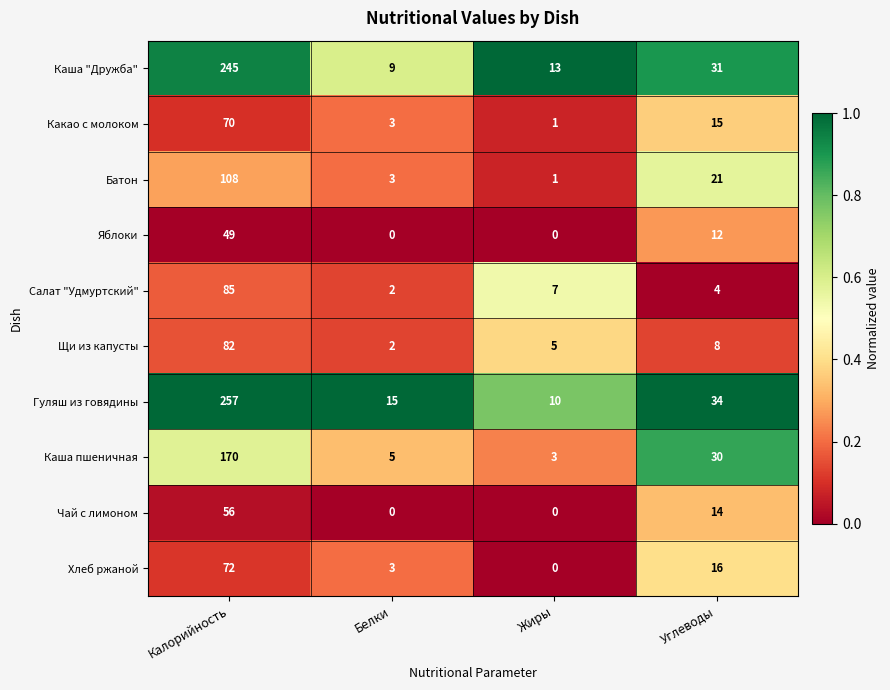

What is the maximum value shown in the chart?

257